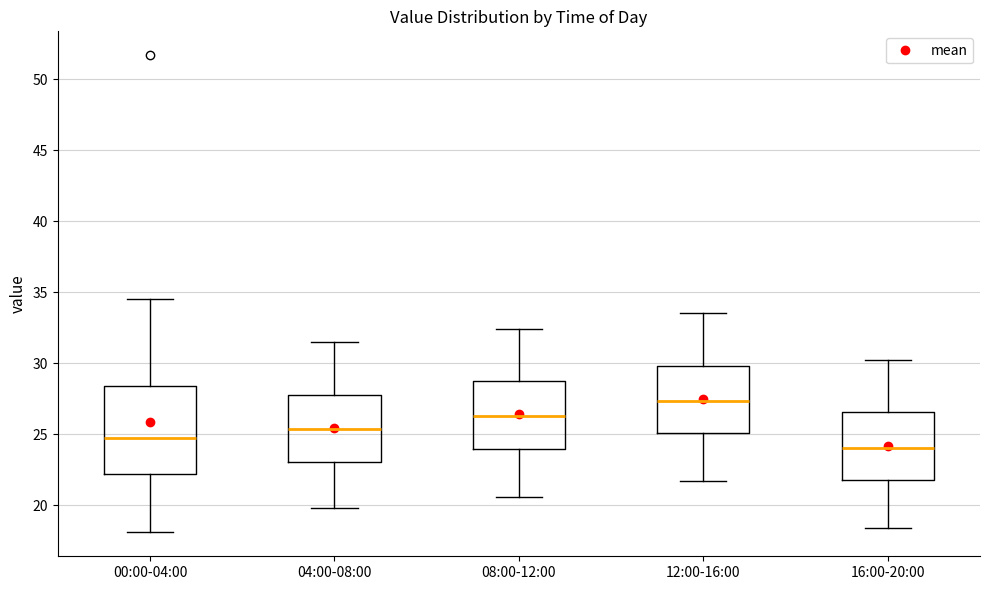

Where does the upper whisker of the box for 08:00-12:00 end on the y-axis? The values are not printed on the chart, so give them approximately, as read against the axis.

32.5